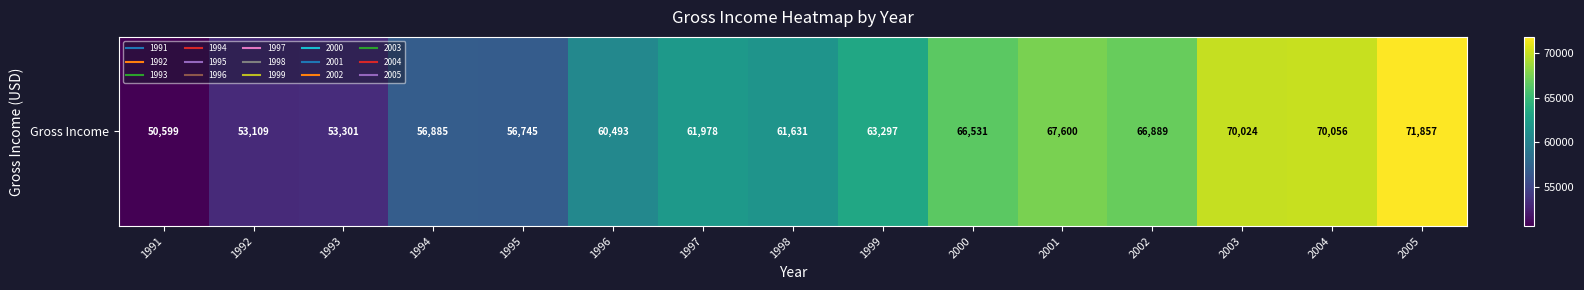

List the labels in order of value, smallest first.

1991, 1992, 1993, 1995, 1994, 1996, 1998, 1997, 1999, 2000, 2002, 2001, 2003, 2004, 2005